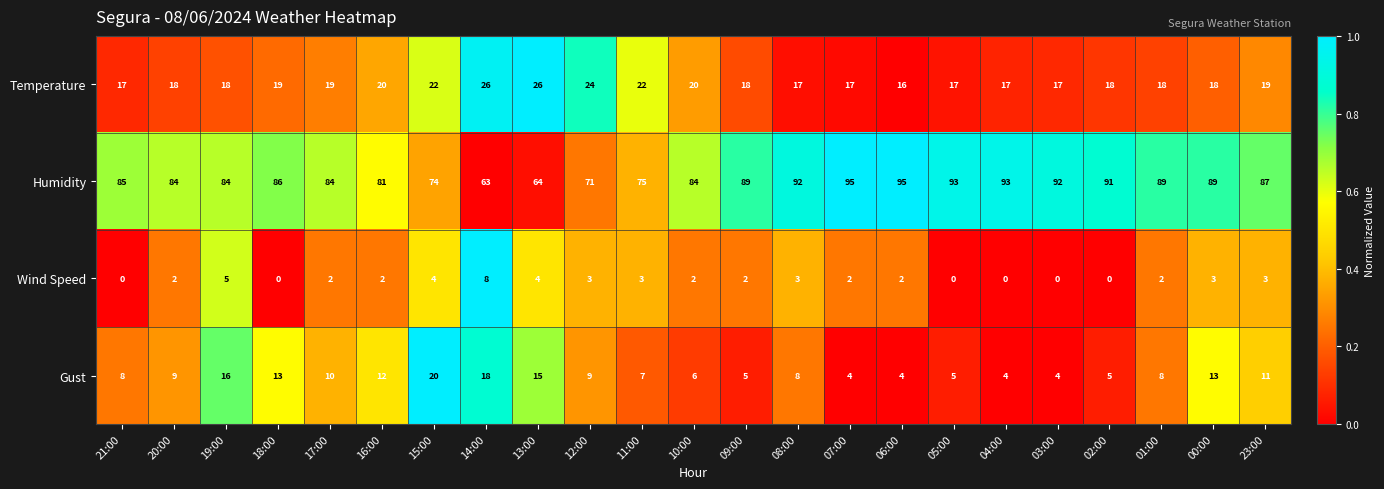

True or false: Humidity has a value of 84 at 19:00.

True